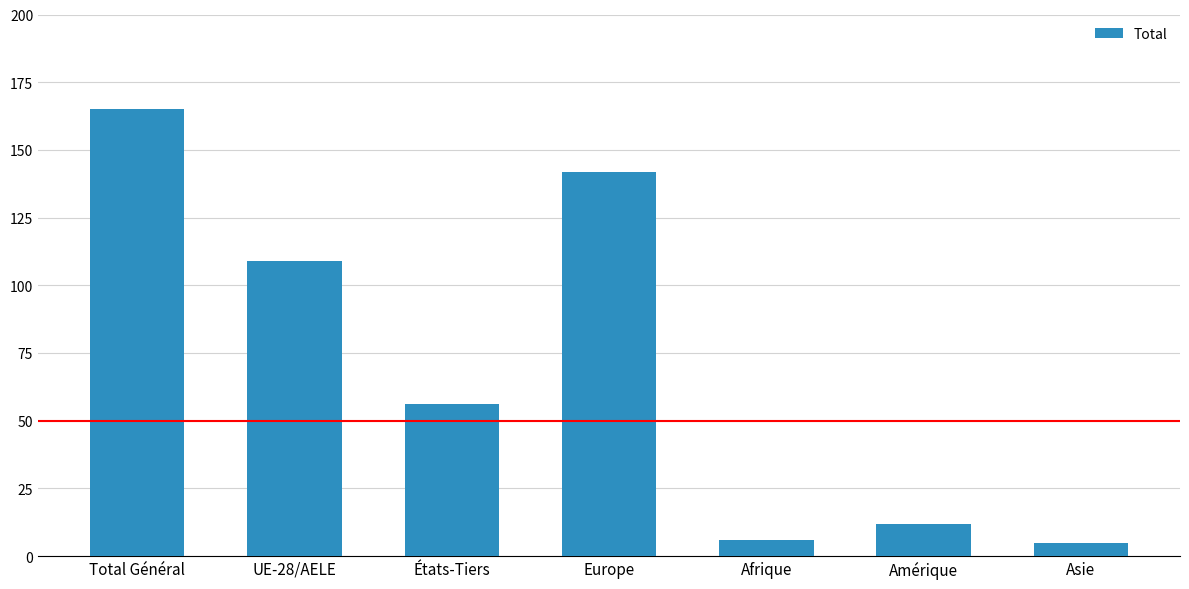

Is it true that the value at Europe is 142?

True